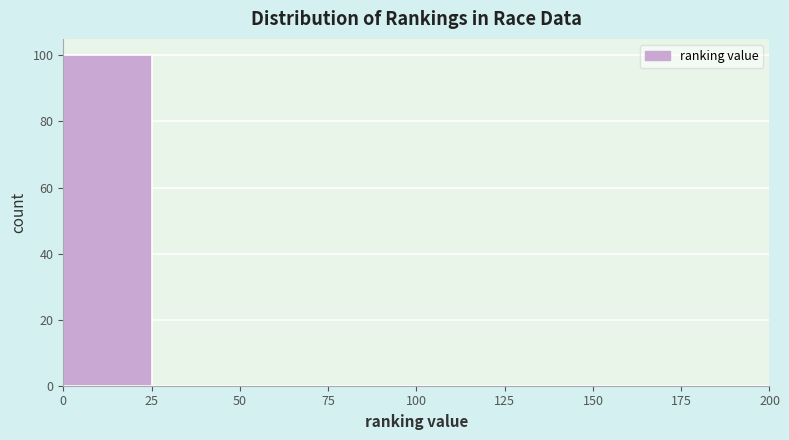

Which range on the x-axis has the tallest bar?

0 to 25